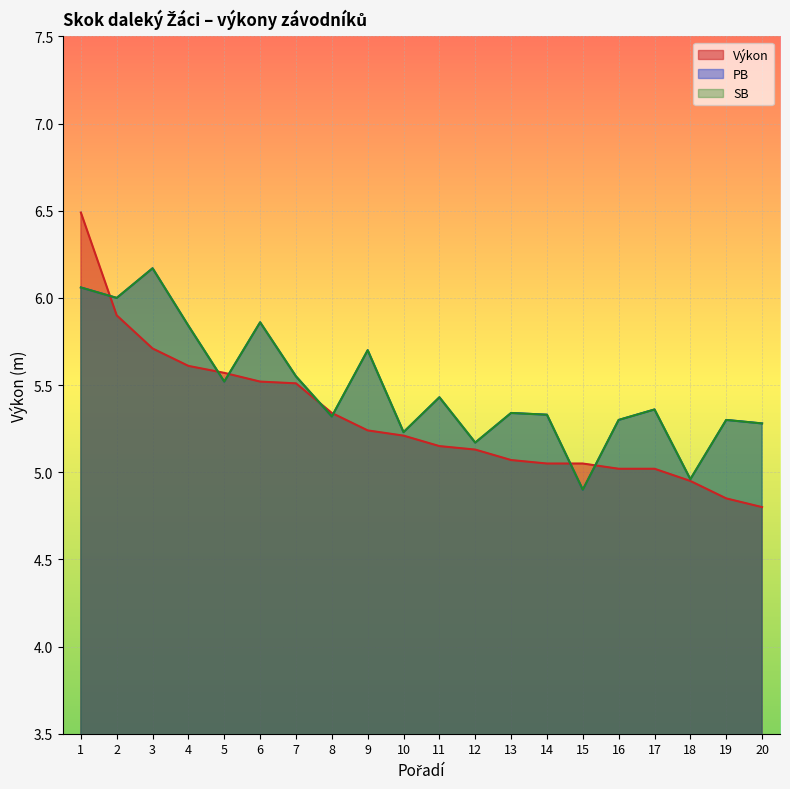

What is the smallest value displayed?

4.8